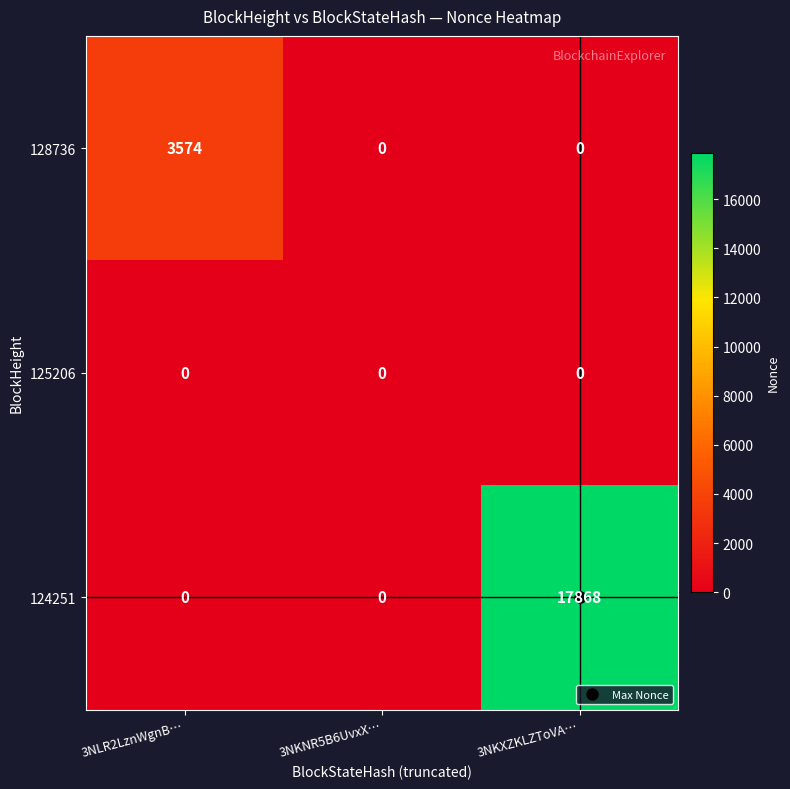

What is the maximum value shown in the chart?

17868